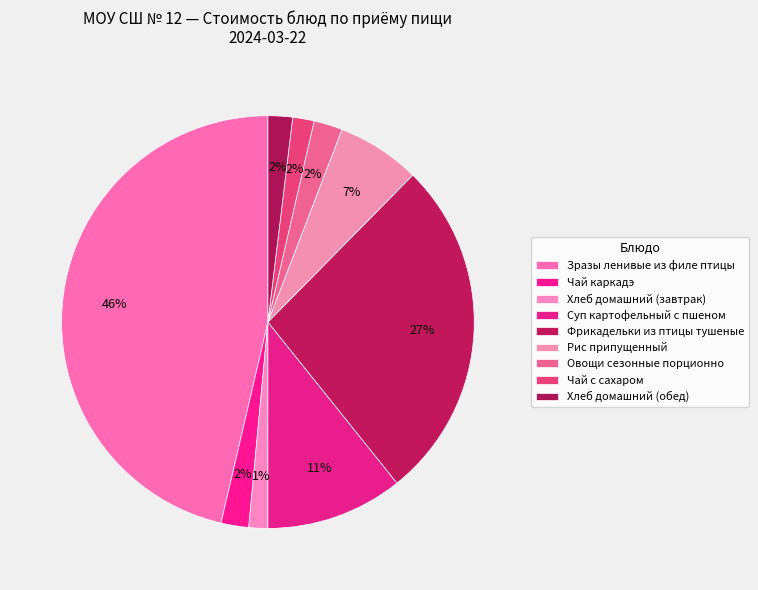

Which category has the biggest portion of the pie?

Зразы ленивые из филе птицы